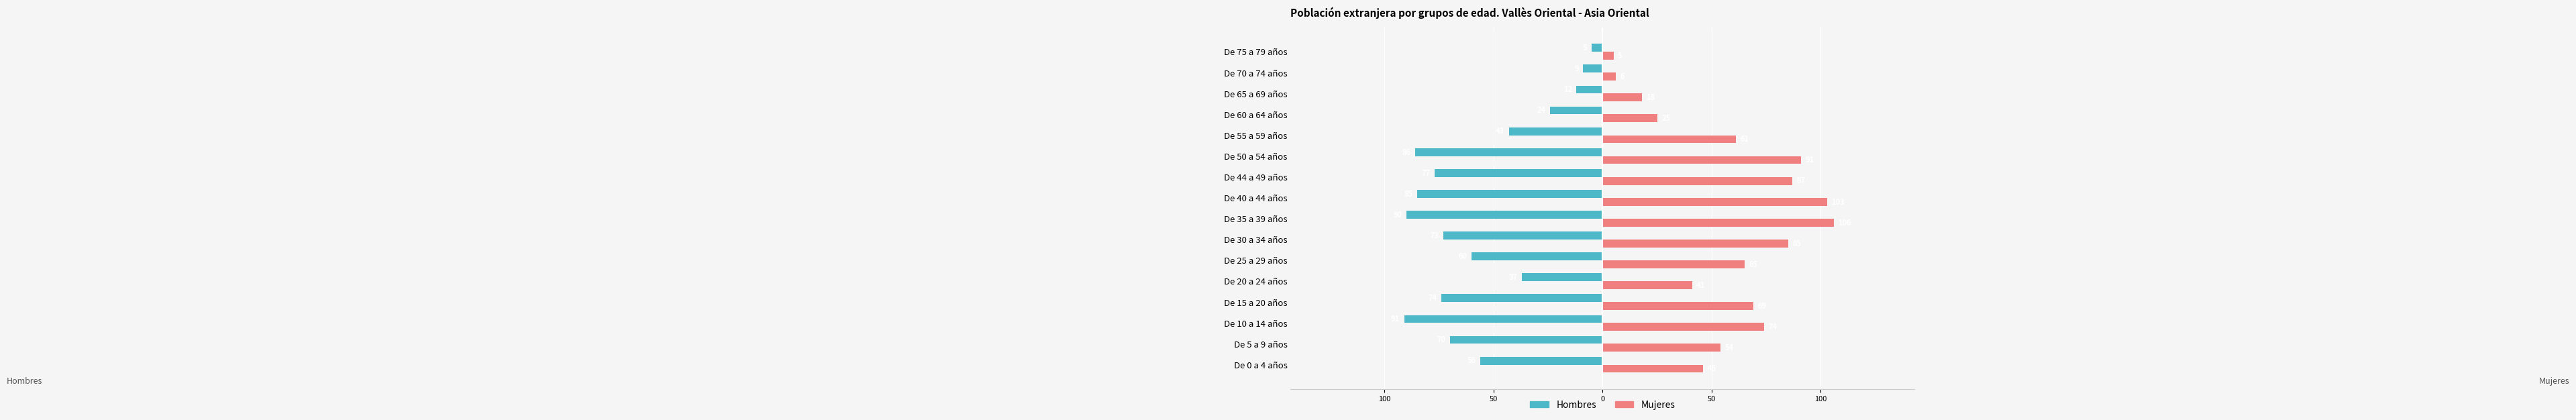

What are all the series names shown in the legend?

Hombres, Mujeres